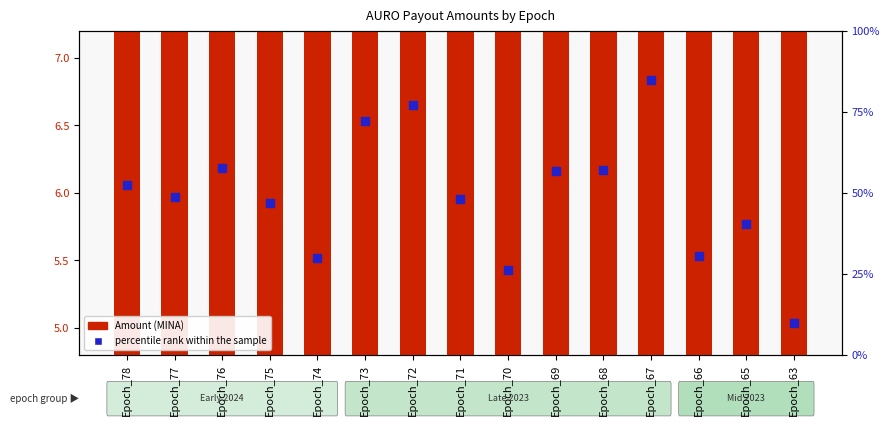

What are all the series names shown in the legend?

Amount (MINA), percentile rank within the sample